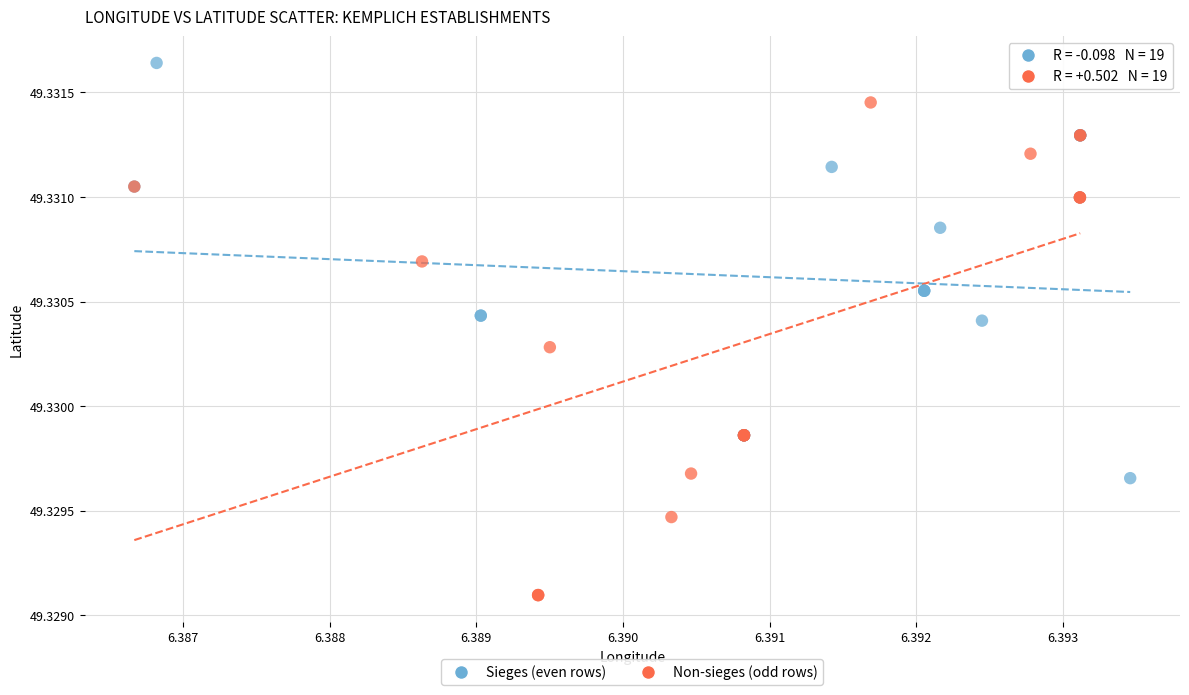

Which series reaches the minimum Y coordinate?

Non-sieges (odd rows)